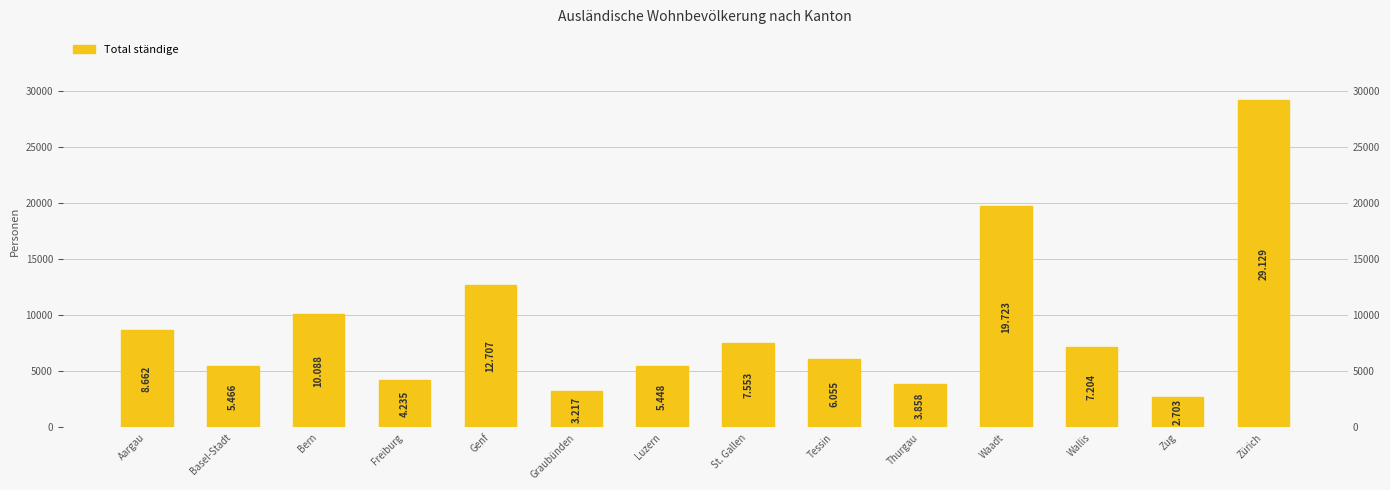

What is the ratio of the value at St. Gallen to the value at Freiburg?

1.8